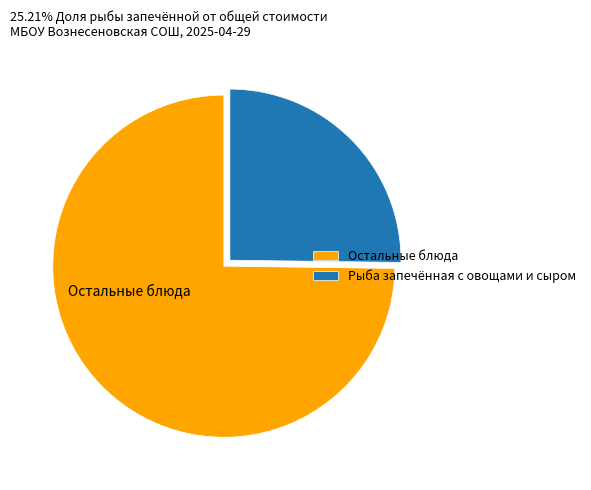

Combined, do Остальные блюда and Рыба запечённая с овощами и сыром account for over 50%?

Yes